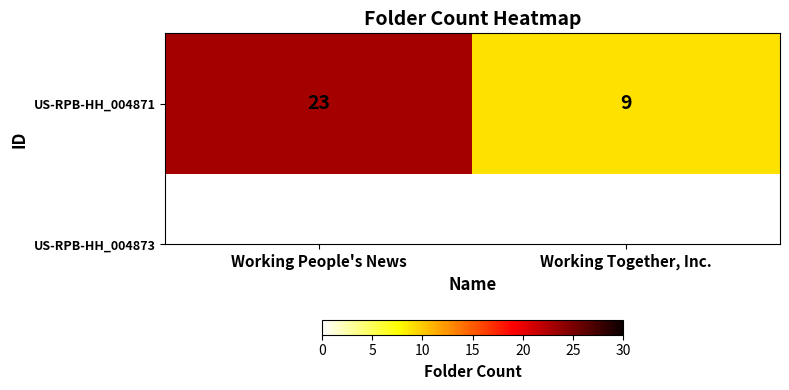

Which label corresponds to the largest value in the chart?

Working People's News